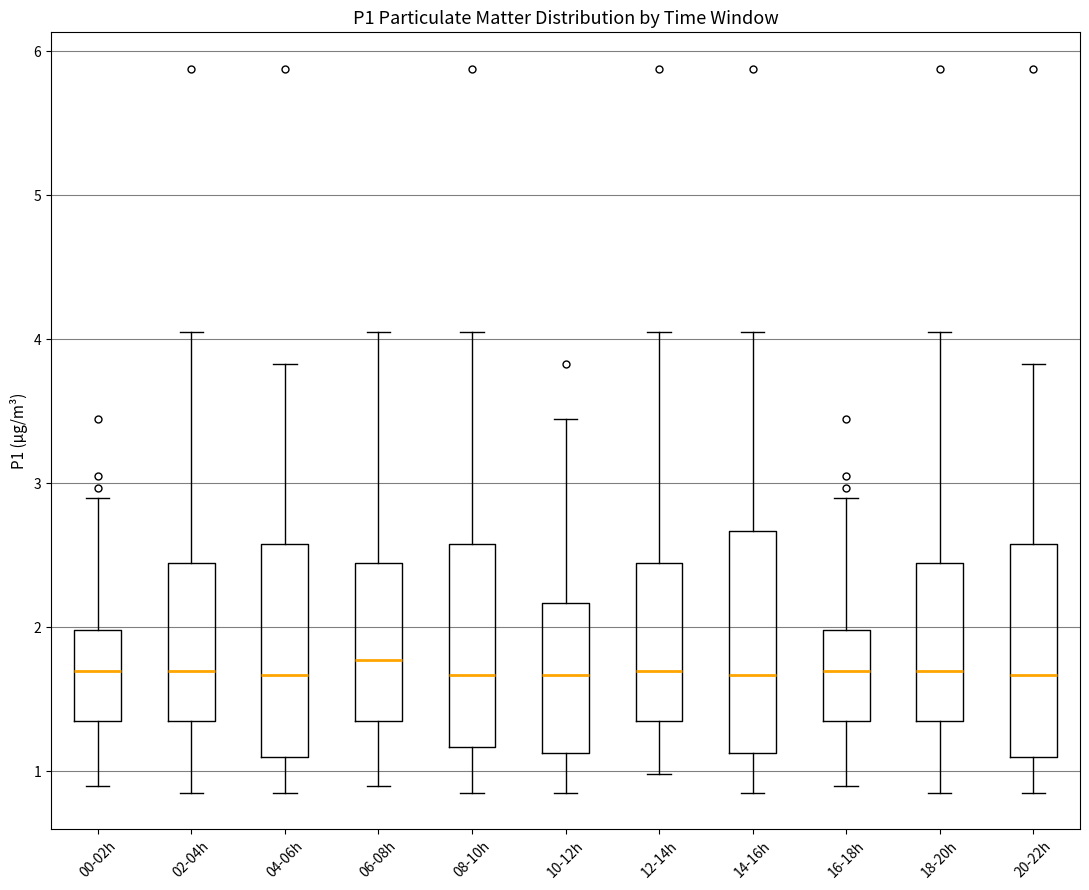

Where is the upper edge of the box for 12-14h on the y-axis? The values are not printed on the chart, so give them approximately, as read against the axis.

2.5